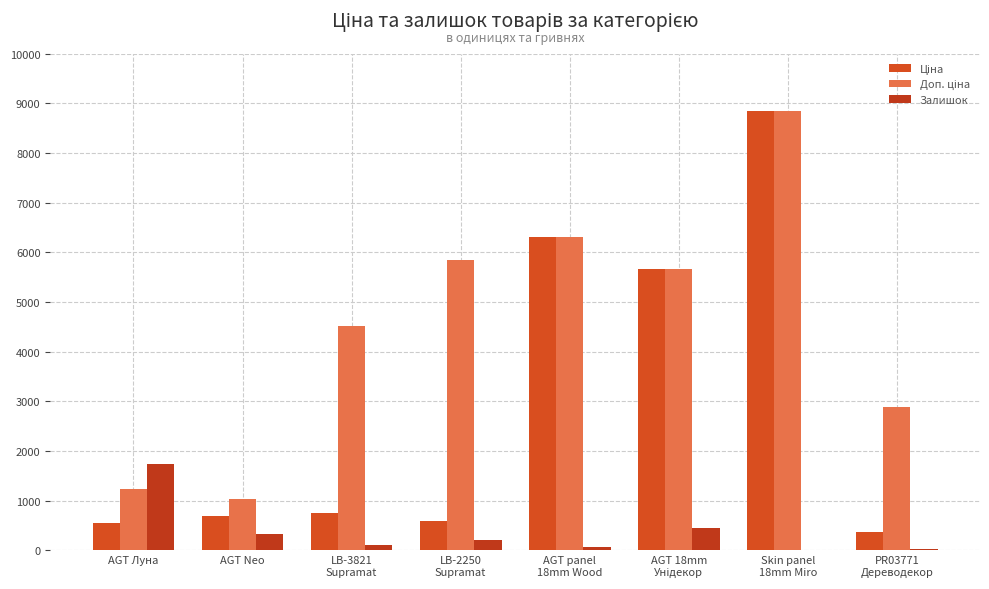

How many series are shown in this chart?

3